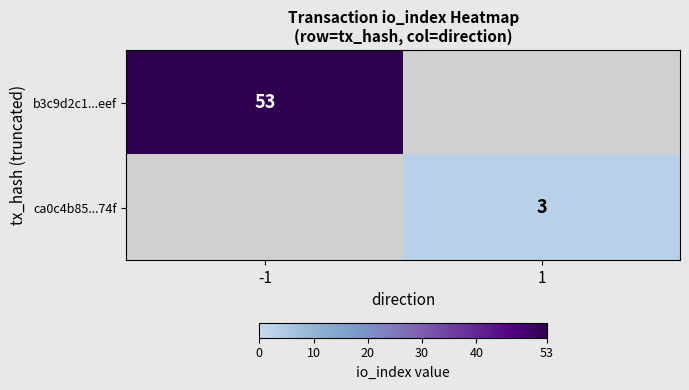

The ca0c4b85...74f series shows 1 at 1. True or false?

False